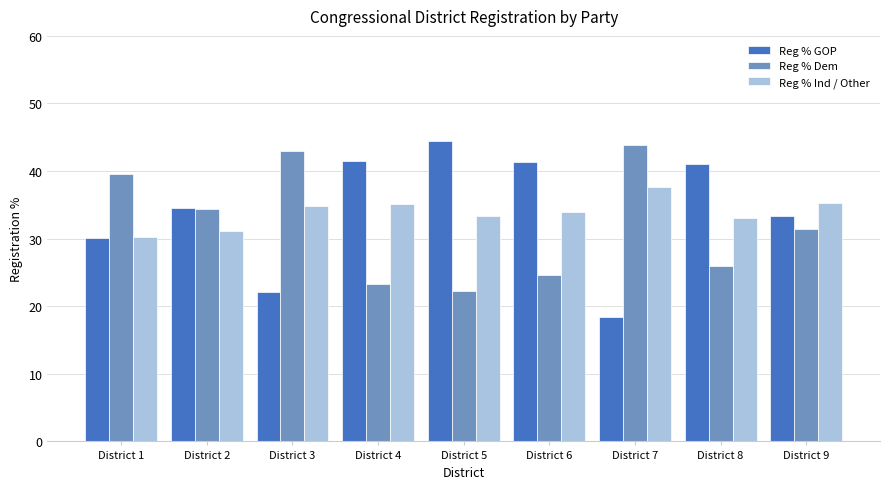

At District 7, list the series in order from smallest to largest.

Reg % GOP, Reg % Ind / Other, Reg % Dem